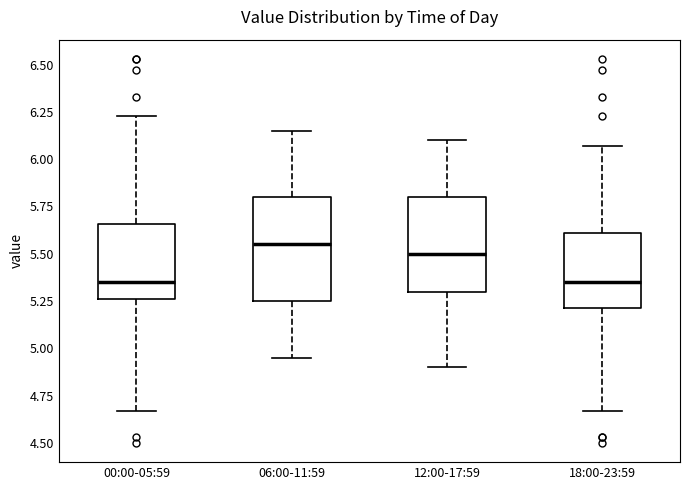

Reading left to right, transcribe this box plot: for each box, give where its median line is, the range the box spans, and where its two whiskers end, as read against the y-axis. The values are not printed on the chart, so give them approximately, as read against the axis.

00:00-05:59: median 5.35, box 5.25 to 5.65, whiskers 4.65 to 6.25
06:00-11:59: median 5.55, box 5.25 to 5.80, whiskers 4.95 to 6.15
12:00-17:59: median 5.50, box 5.30 to 5.80, whiskers 4.90 to 6.10
18:00-23:59: median 5.35, box 5.20 to 5.60, whiskers 4.65 to 6.05